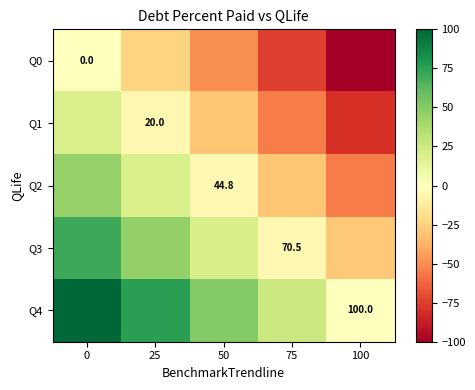

What is the minimum value shown in the chart?

-100.0